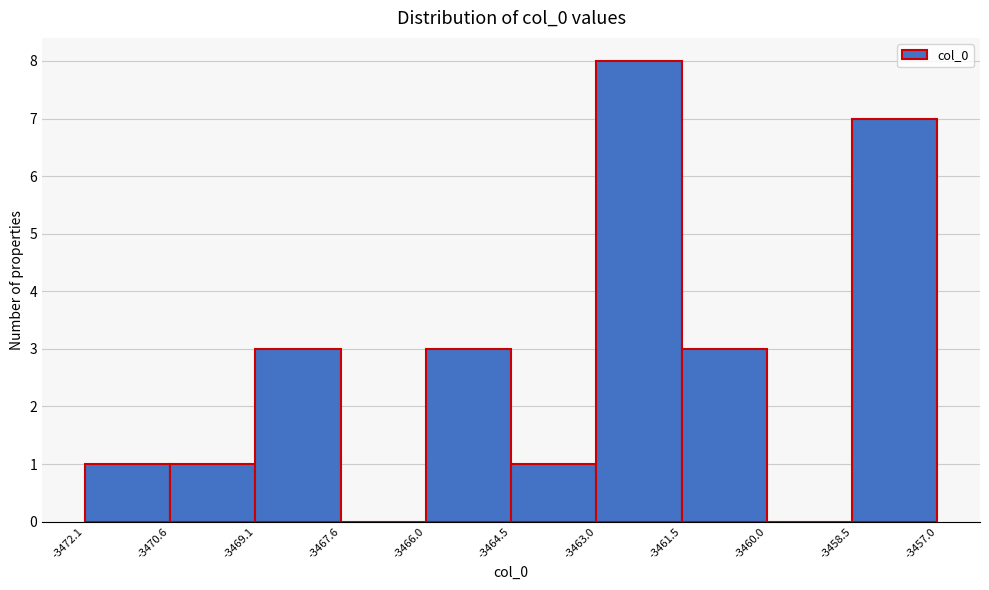

Over which range of the x-axis is the bar tallest?

-3463.0 to -3461.5